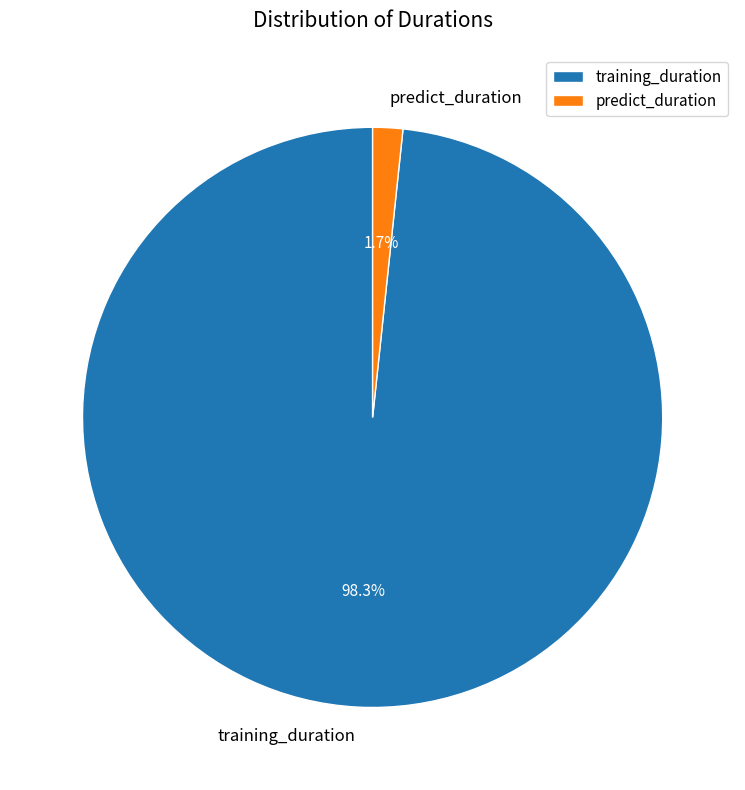

True or false: predict_duration accounts for 8% of the total.

False